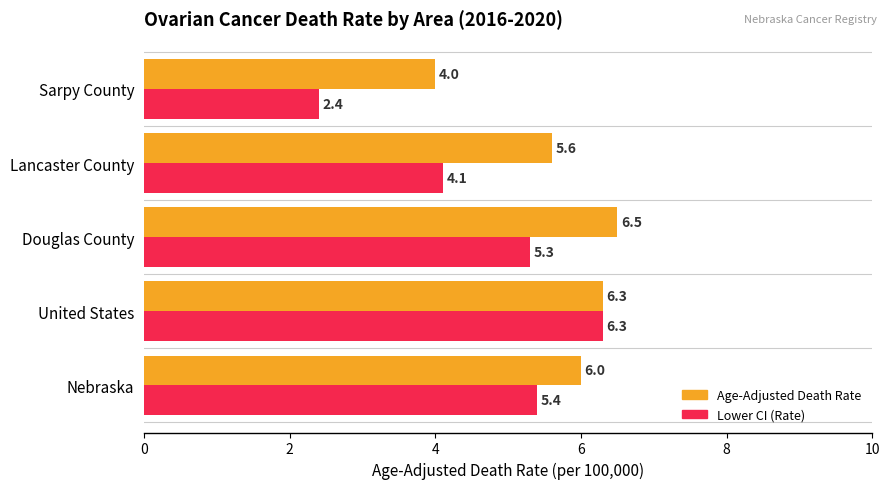

How many values in the Age-Adjusted Death Rate series are below 6?

2